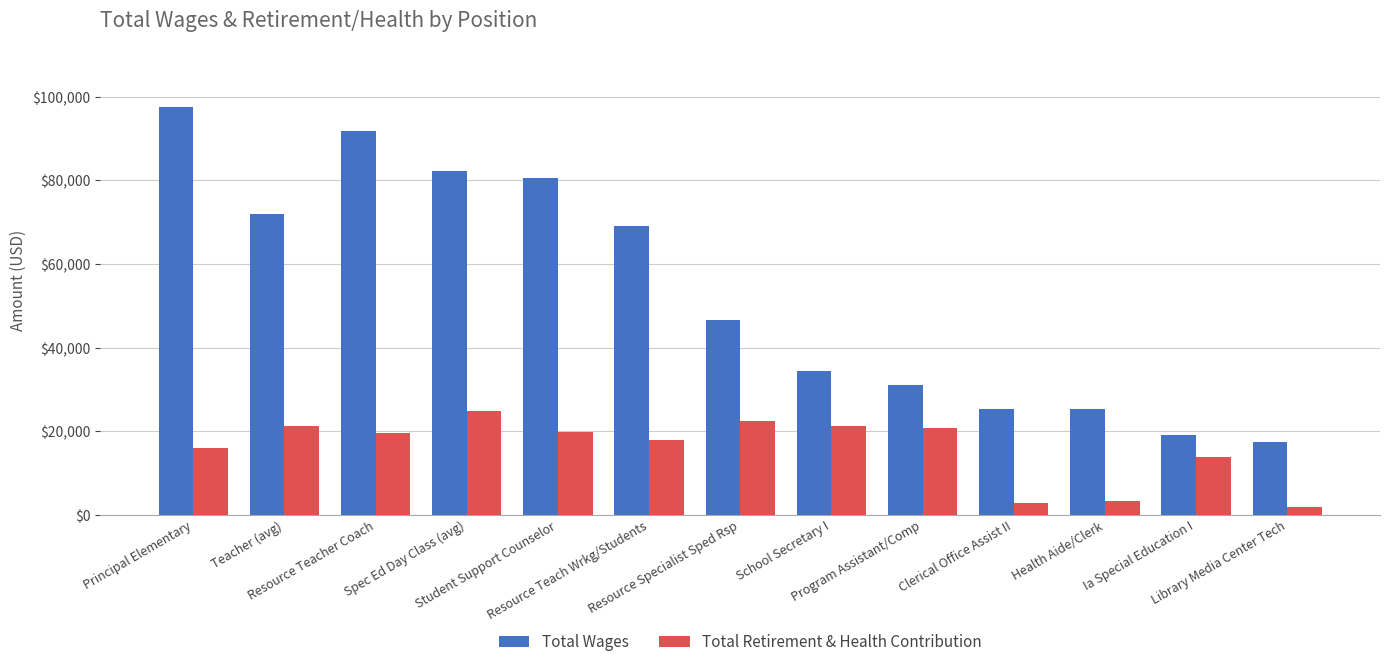

How many bars are there in each group?

2